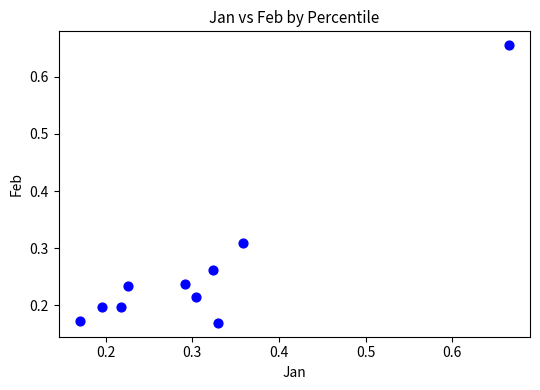

What is the range of X values (max minus min)?

0.5